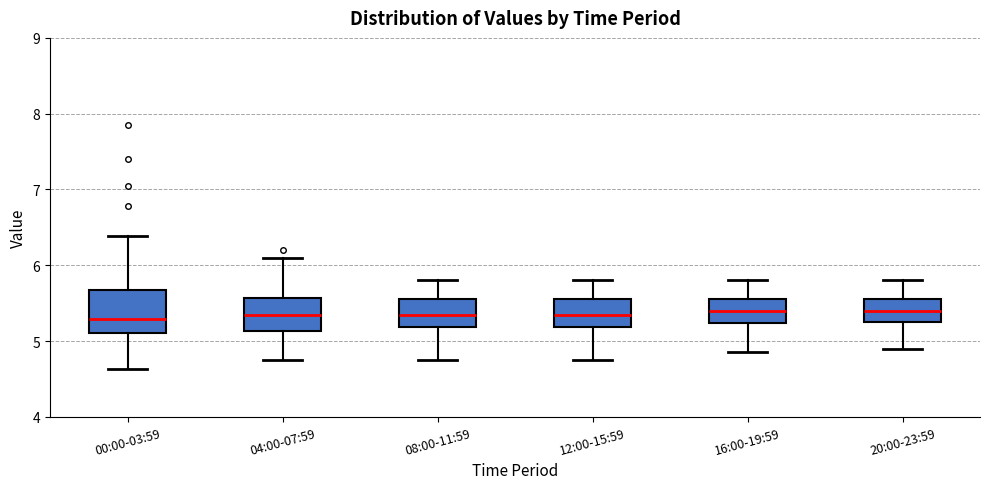

Reading left to right, read every box against the y-axis: the position of its median line, the range the box covers, and the ends of its whiskers. The values are not printed on the chart, so give them approximately, as read against the axis.

00:00-03:59: median 5.3, box 5.1 to 5.7, whiskers 4.6 to 6.4
04:00-07:59: median 5.4, box 5.1 to 5.6, whiskers 4.8 to 6.1
08:00-11:59: median 5.4, box 5.2 to 5.6, whiskers 4.8 to 5.8
12:00-15:59: median 5.4, box 5.2 to 5.6, whiskers 4.8 to 5.8
16:00-19:59: median 5.4, box 5.2 to 5.6, whiskers 4.9 to 5.8
20:00-23:59: median 5.4, box 5.3 to 5.6, whiskers 4.9 to 5.8